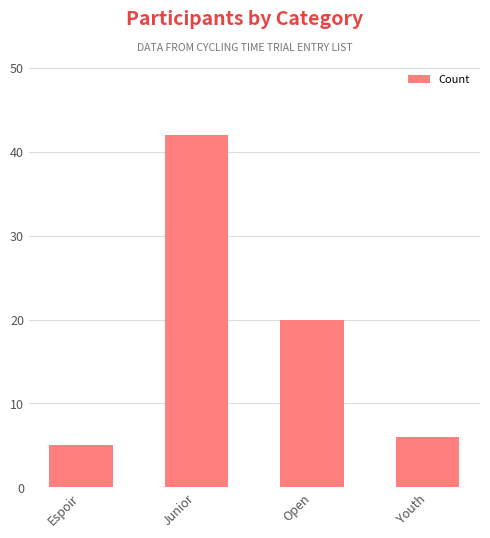

What is the change in value from Espoir to Youth?

+1